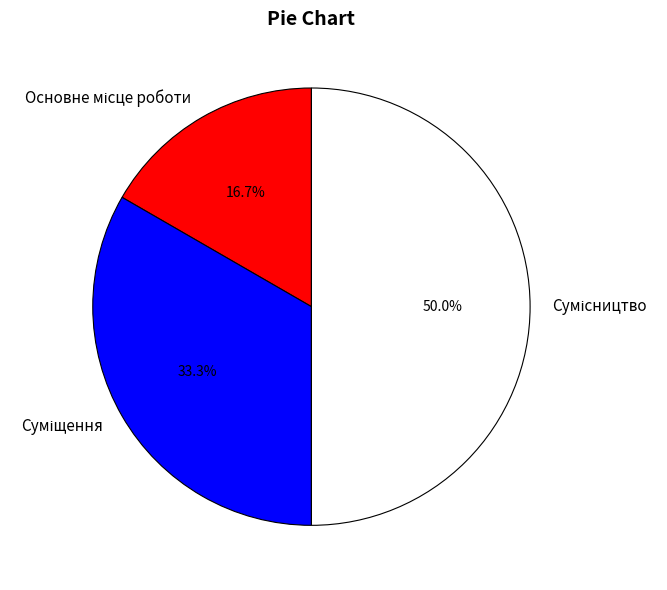

How many segments does this pie chart have?

3